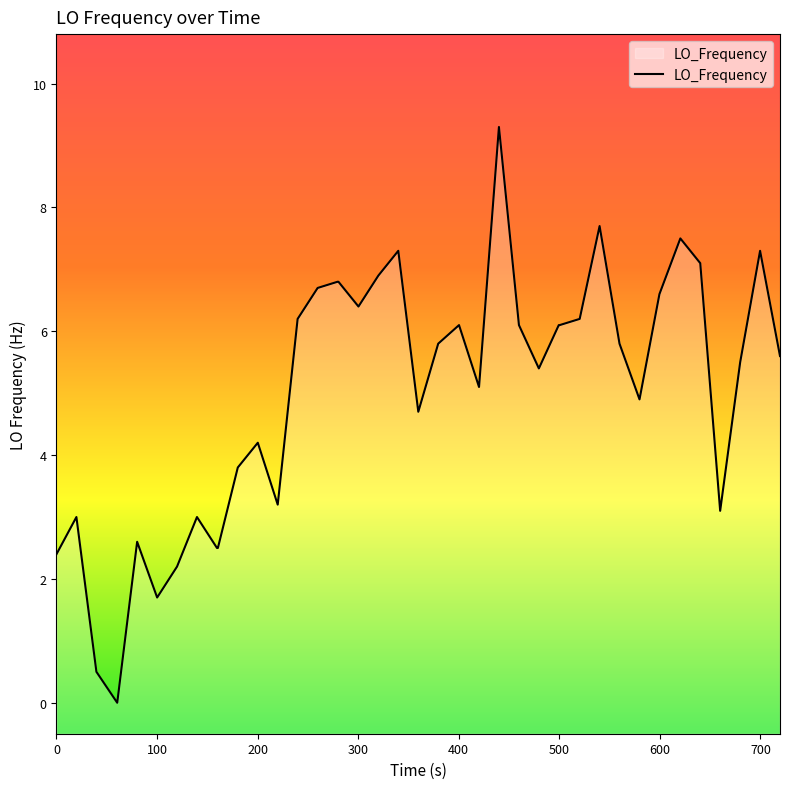

What is the maximum value shown in the chart?

9.3